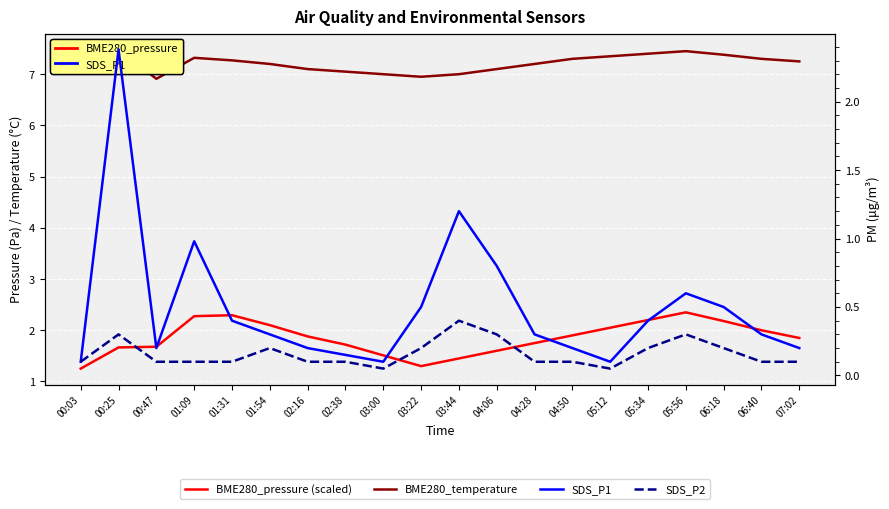

What is the smallest value displayed?

0.1